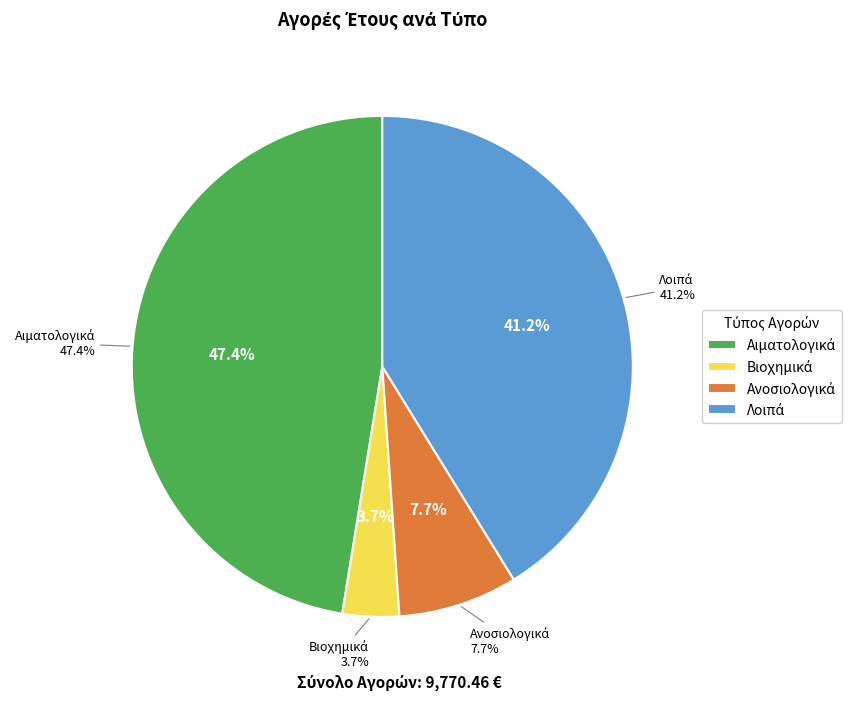

True or false: Λοιπά accounts for 41% of the total.

True